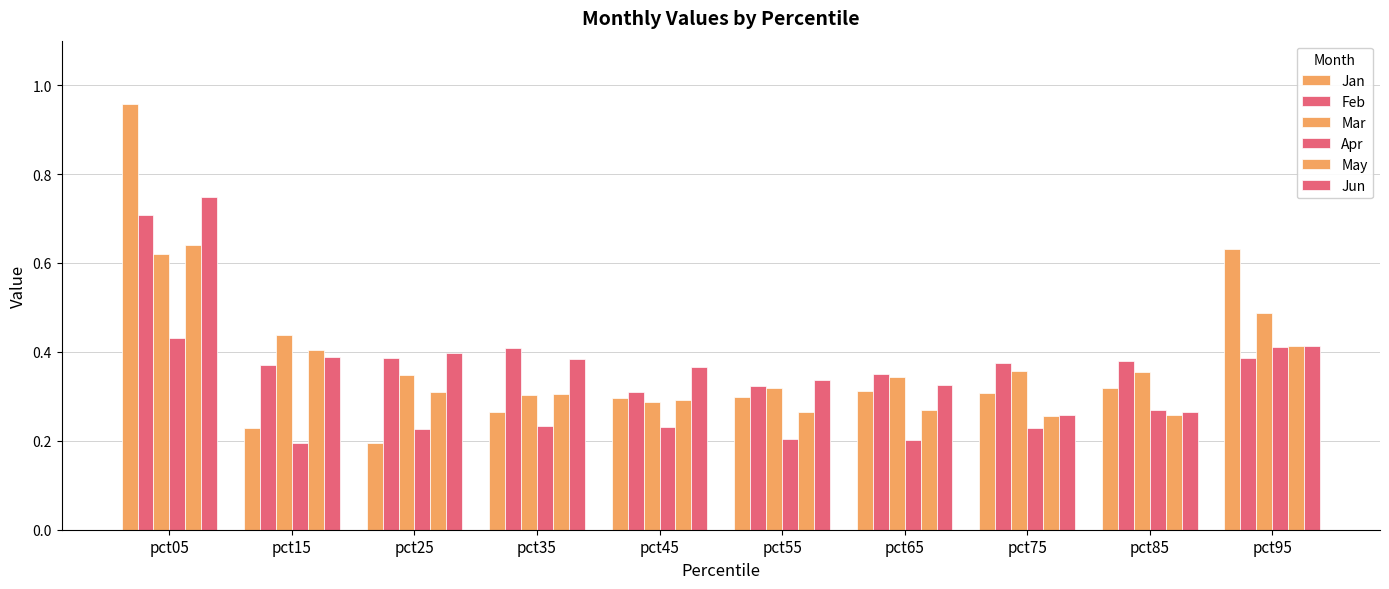

How many data points does each series have?

10